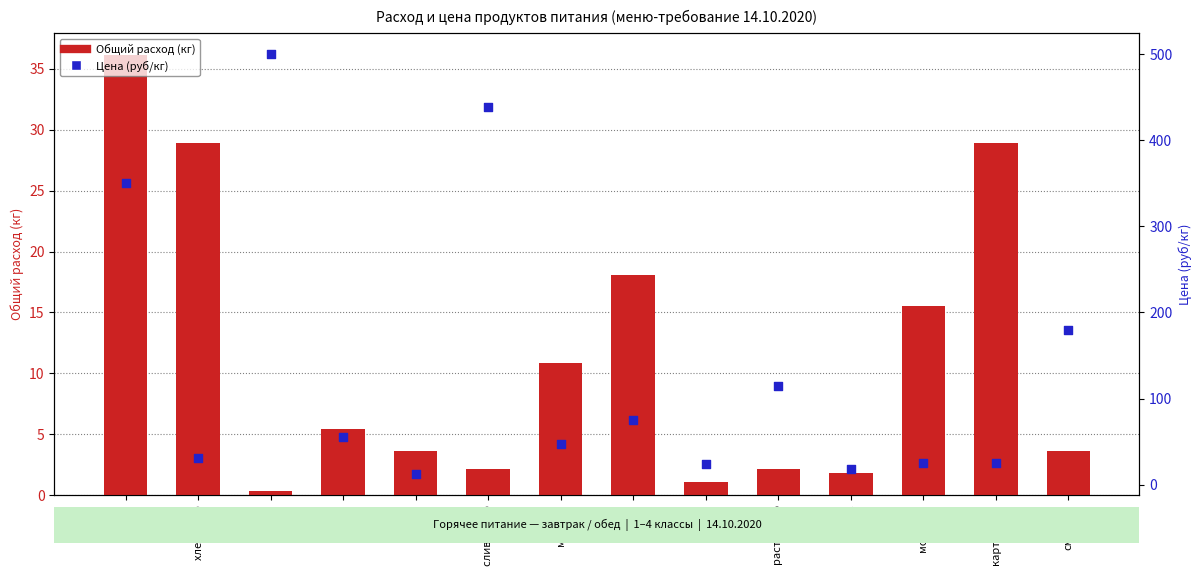

Which series contains the highest Y value?

Цена (руб/кг)